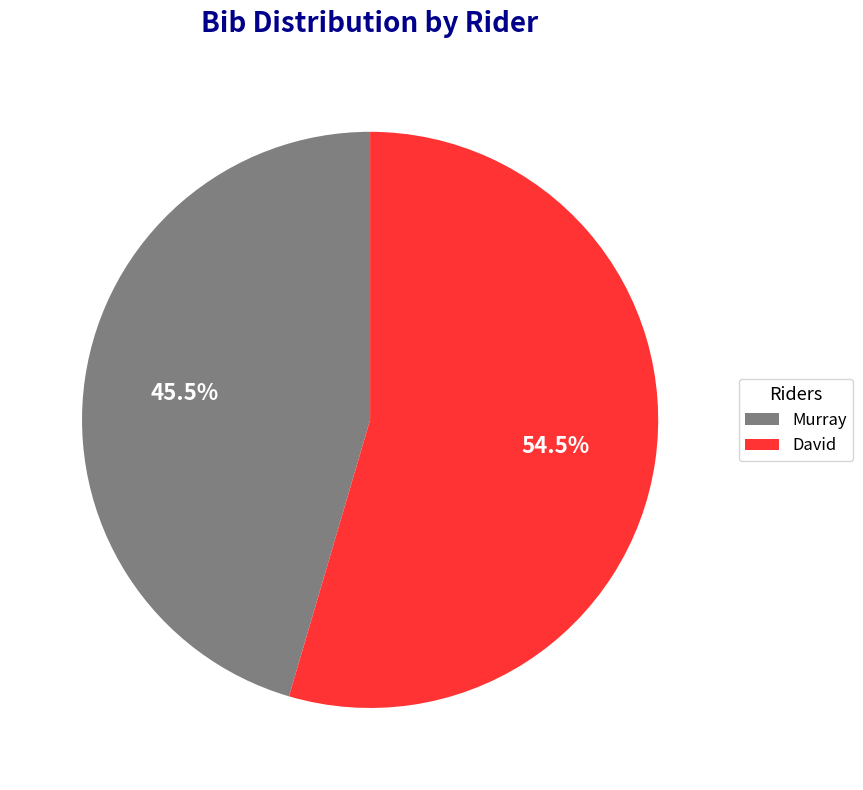

Rank the categories by value from highest to lowest.

David, Murray